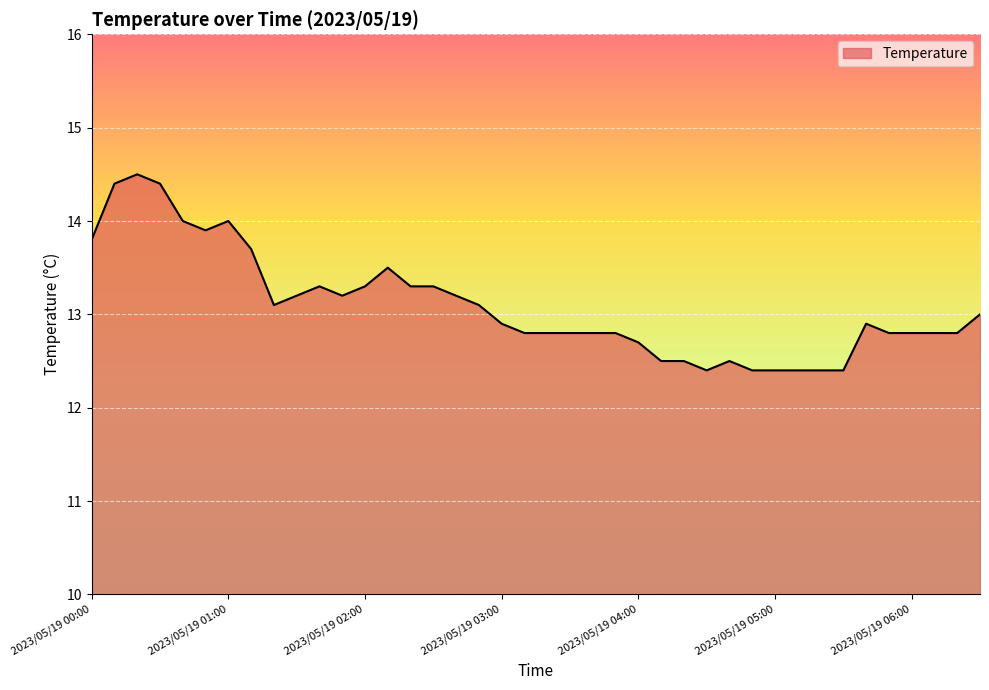

What is the smallest value displayed?

12.4